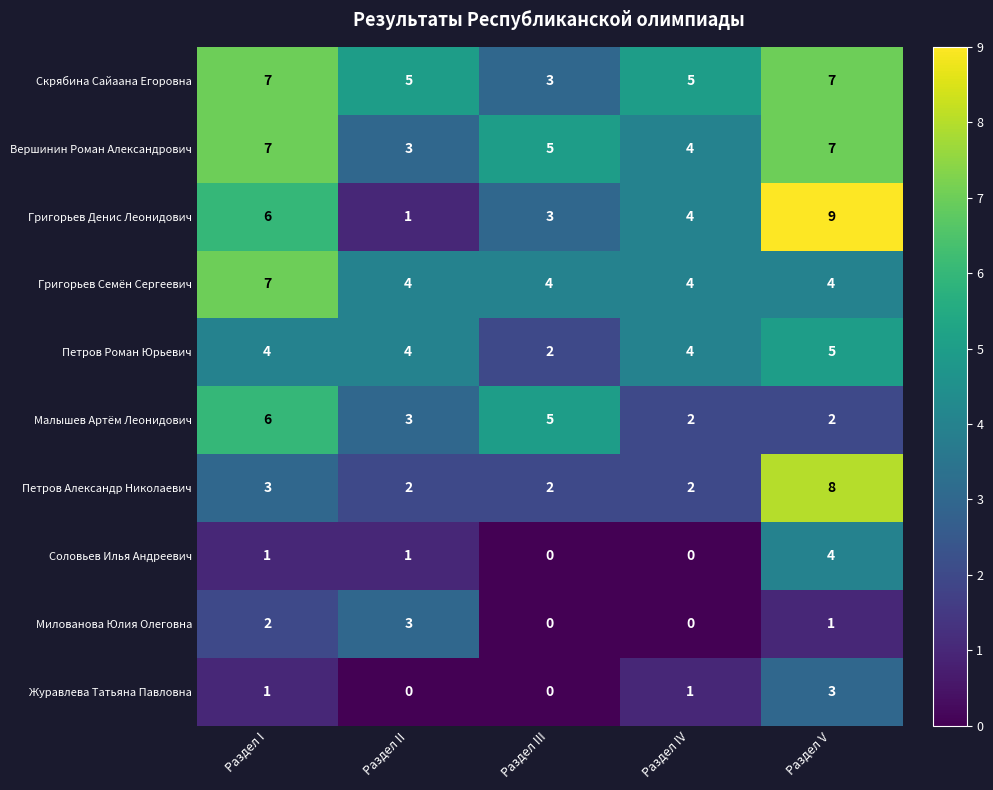

What is the sum of the Вершинин Роман Александрович values at Раздел V and Раздел IV?

11